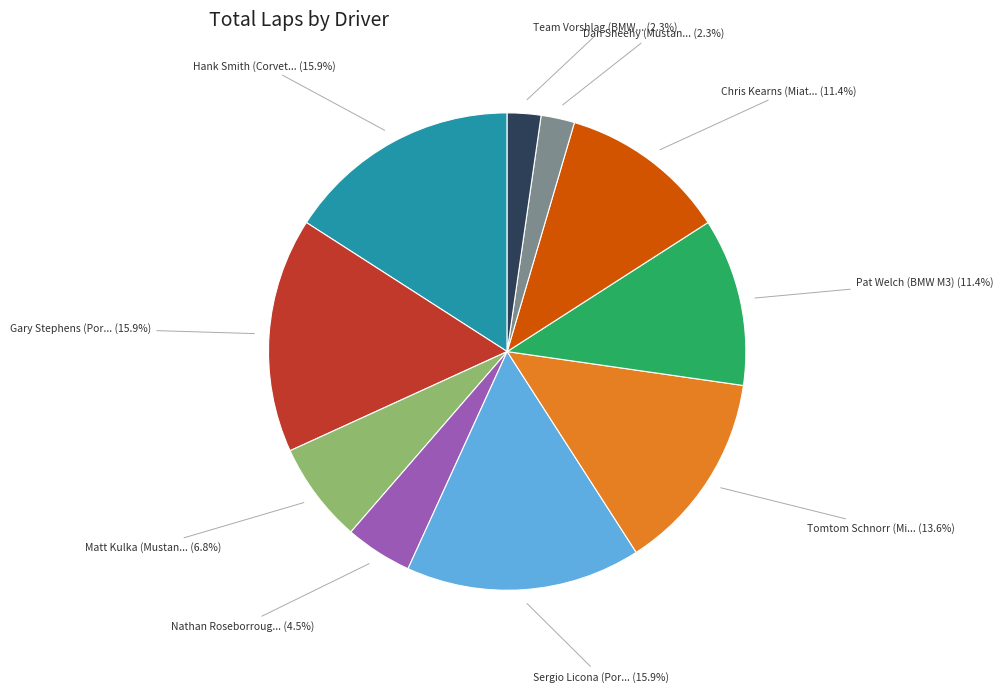

Is there any slice that represents more than half of the pie?

No